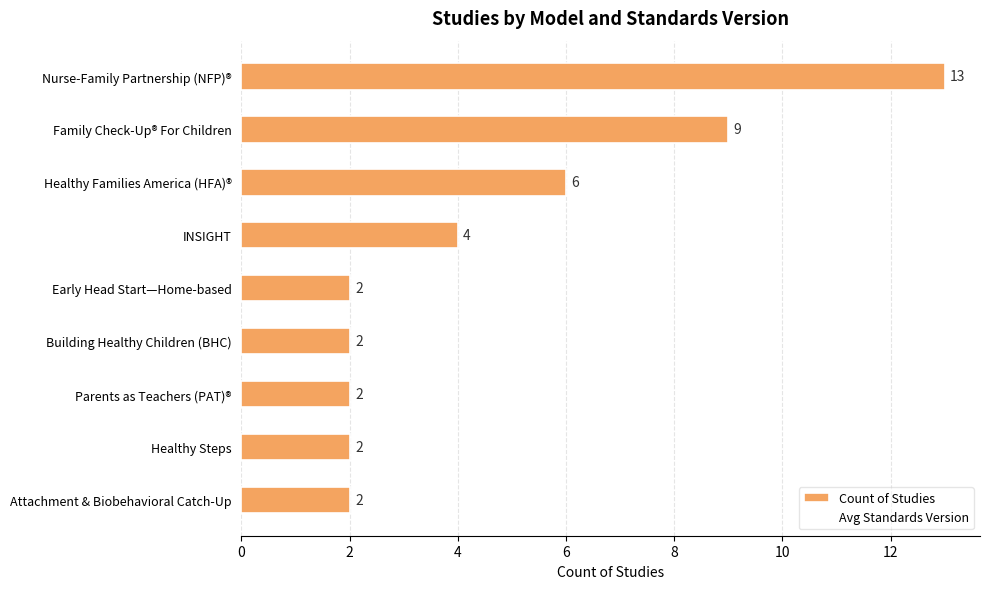

Reading top to bottom, extract all data points from this chart.

Nurse-Family Partnership (NFP)®=13	Family Check-Up® For Children=9	Healthy Families America (HFA)®=6	INSIGHT=4	Early Head Start—Home-based=2	Building Healthy Children (BHC)=2	Parents as Teachers (PAT)®=2	Healthy Steps=2	Attachment & Biobehavioral Catch-Up=2